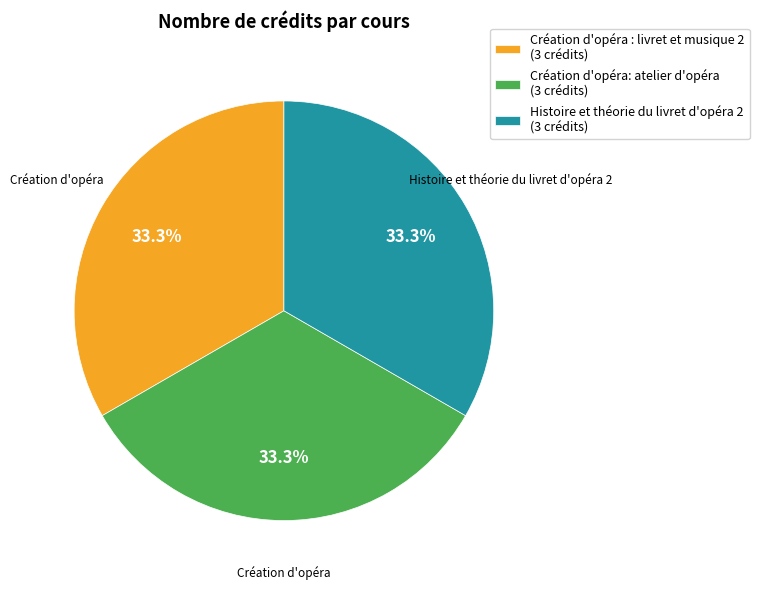

What is the ratio of the value at Création d'opéra : livret et musique 2 (3 crédits) to the value at Création d'opéra: atelier d'opéra (3 crédits)?

1.0